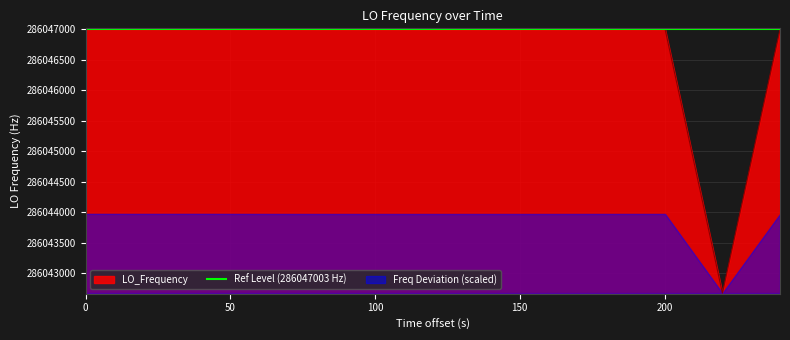

How many values are below 286047000?

3